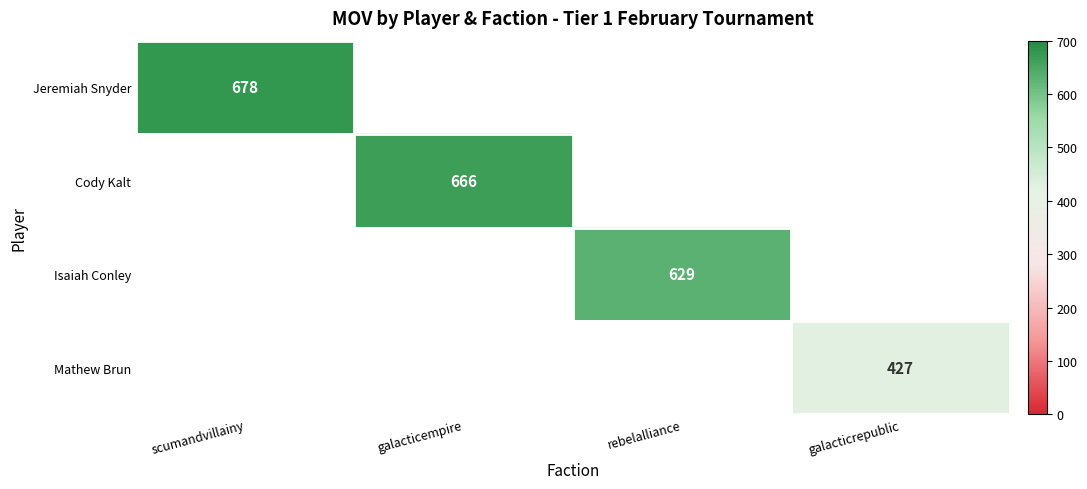

The Cody Kalt series shows 666 at galacticempire. True or false?

True